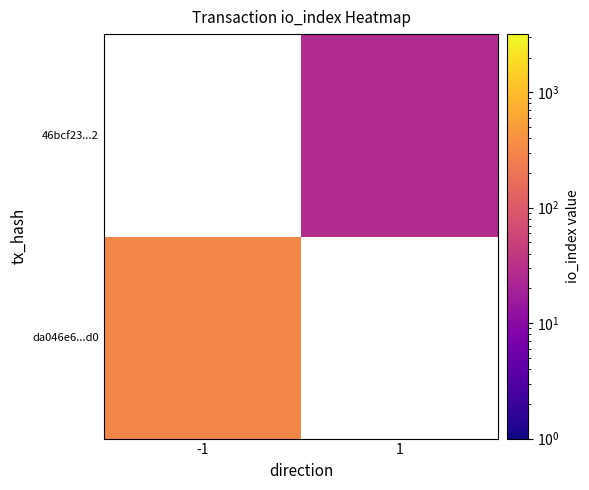

The value of da046e6...d0 at -1 is 319.0. True or false?

True